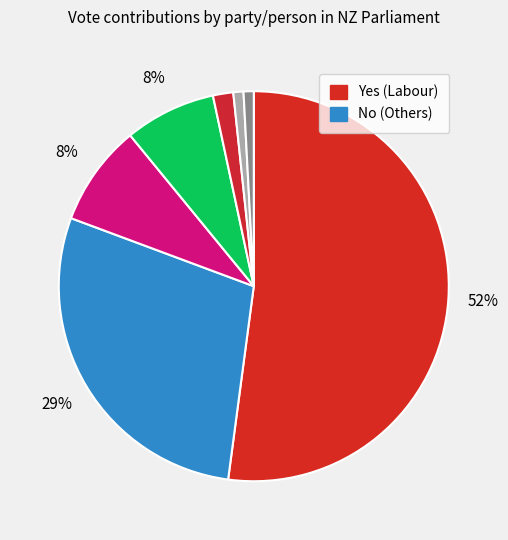

How many segments does this pie chart have?

7